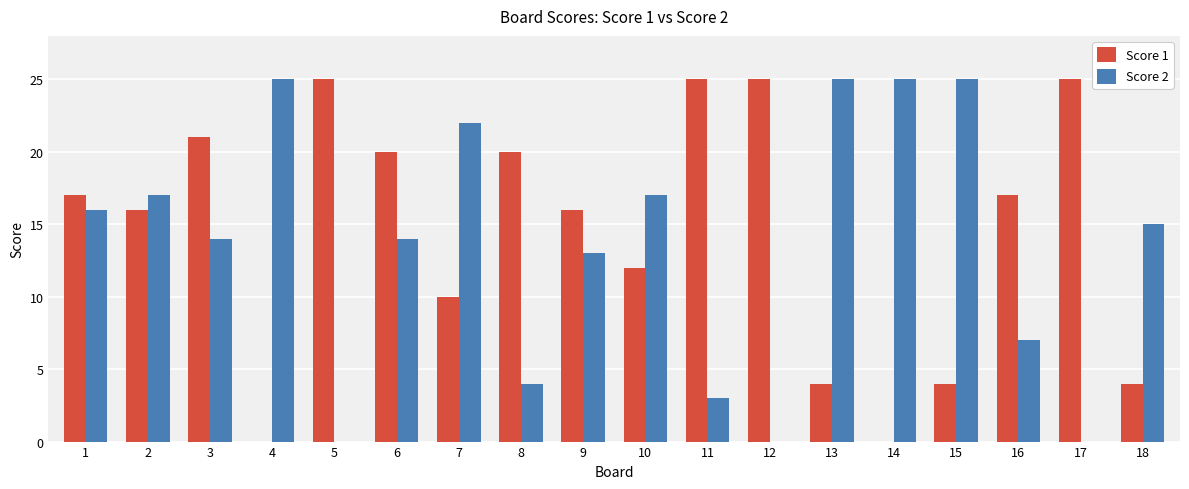

Which series has the largest total across all categories?

Score 1